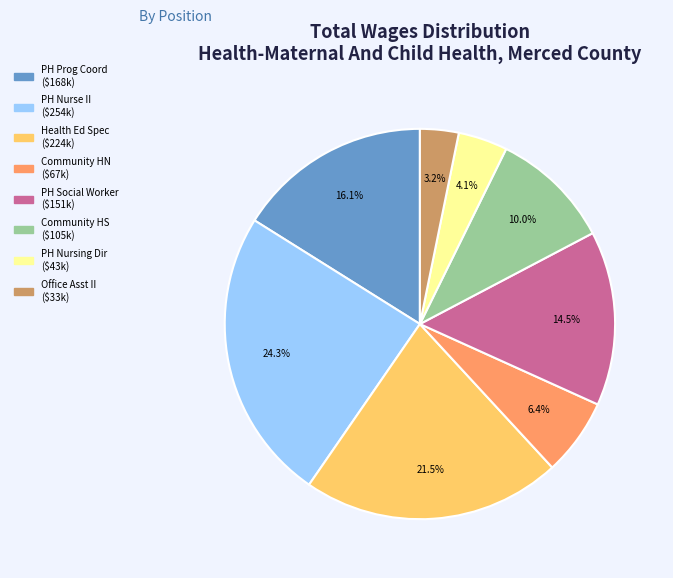

Is there a majority slice in this chart?

No